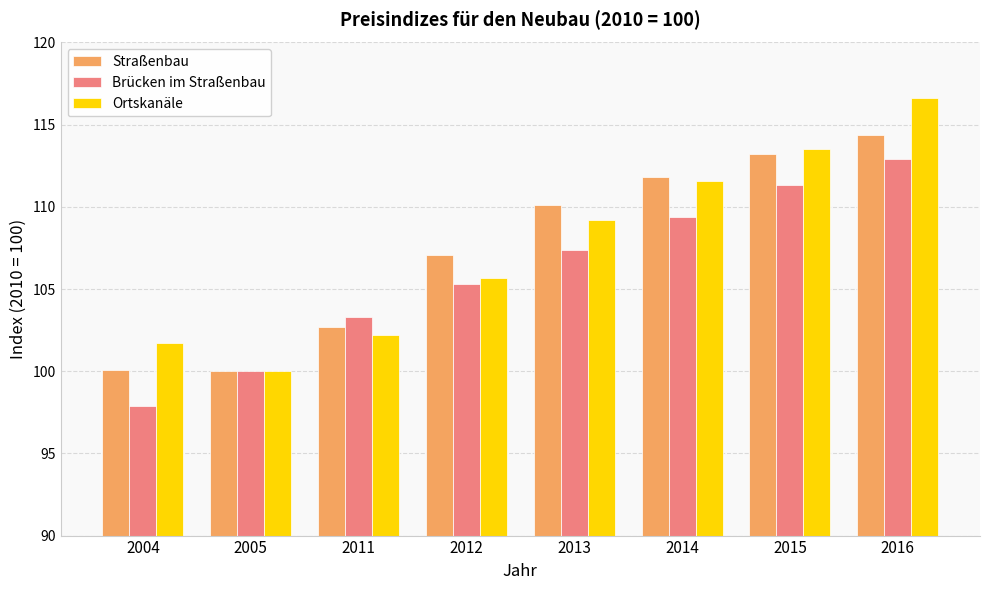

True or false: Brücken im Straßenbau has a value of 109.4 at 2014.

True